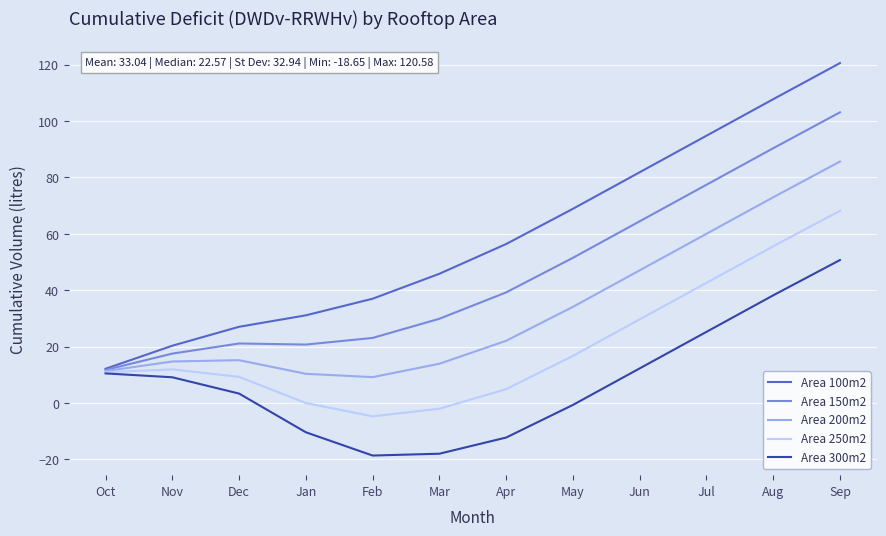

What is the difference between the Area 100m2 values at Jun and Jan?

50.8